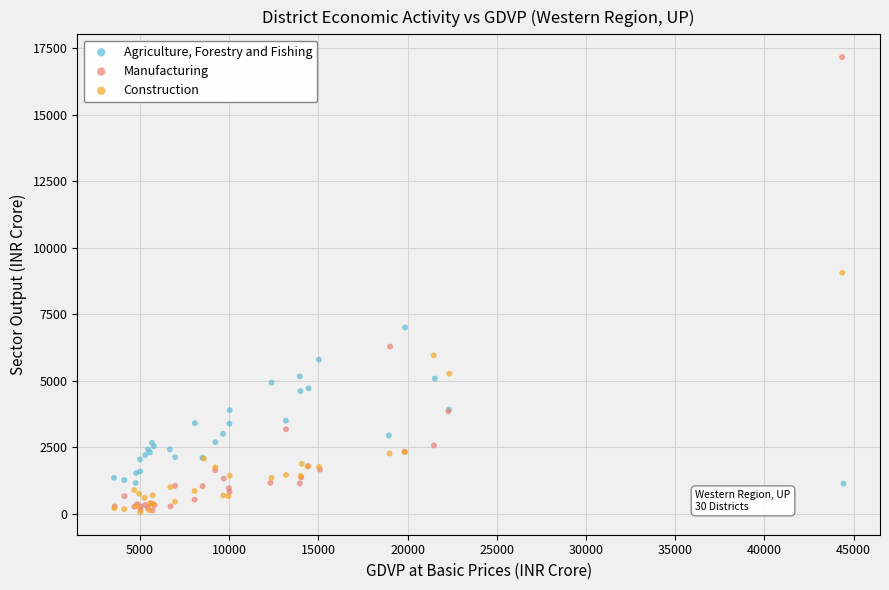

Which series has the largest Y range (max minus min)?

Manufacturing